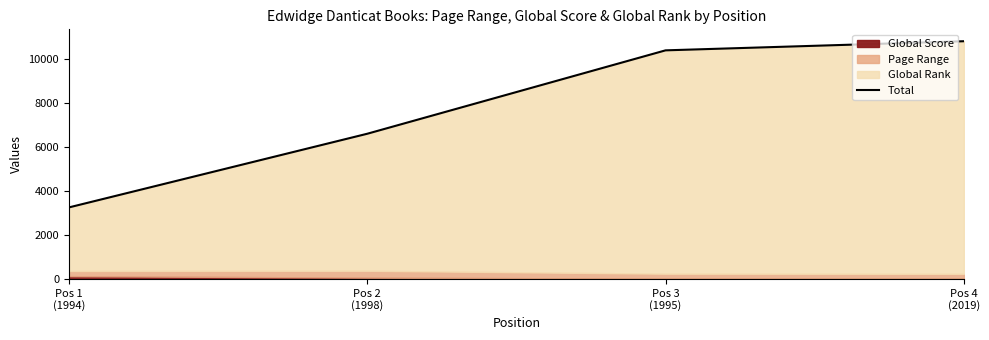

The value at Pos 1
(1994) is 4374. True or false?

False